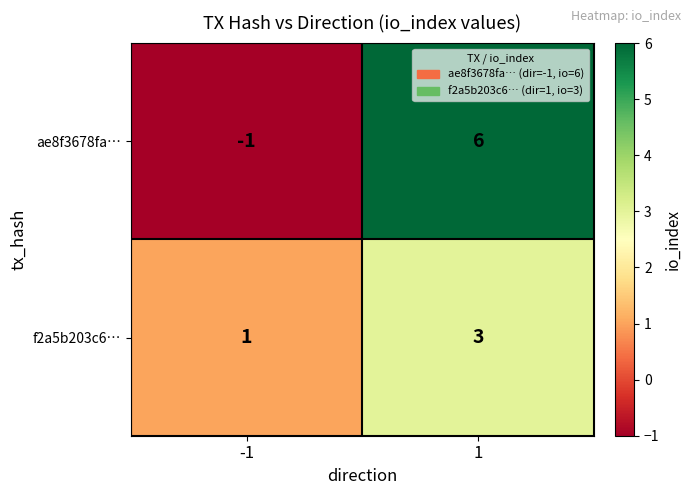

Reading left to right, transcribe all the data shown in this chart.

ae8f3678fa…: -1=-1	1=6
f2a5b203c6…: -1=1	1=3